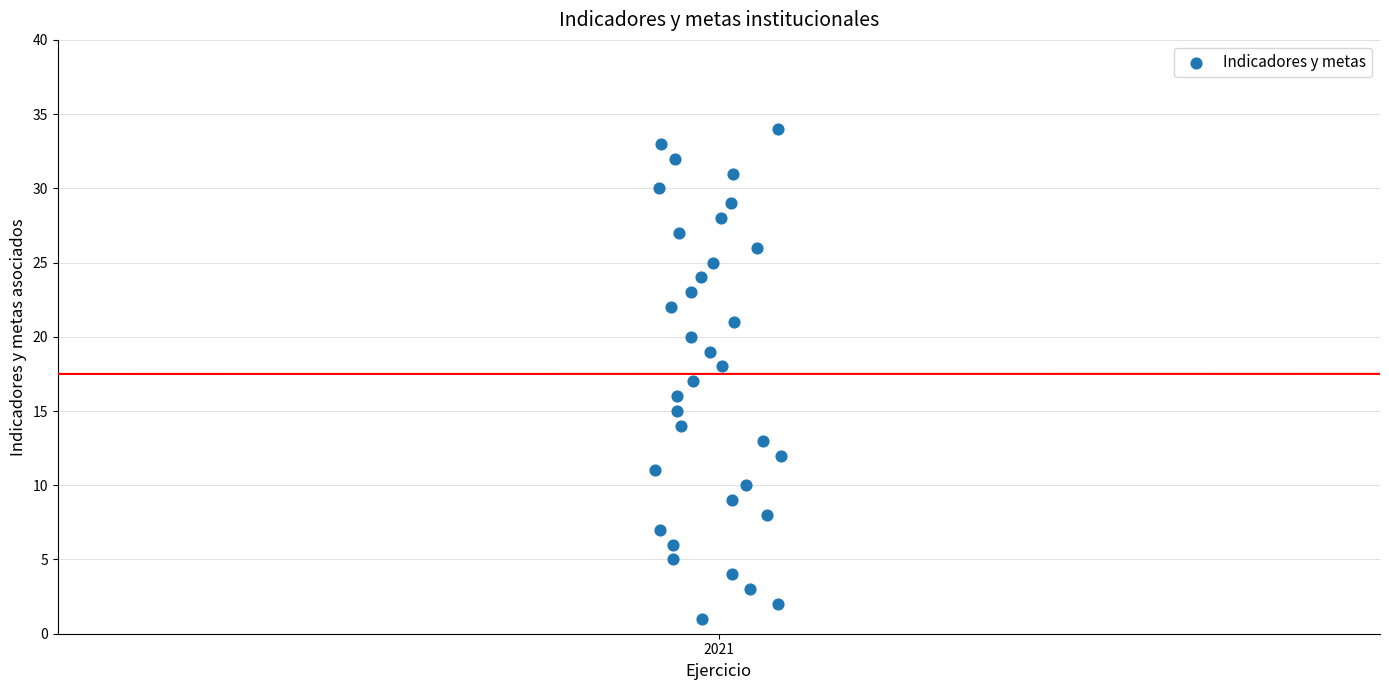

What is the range of Y values (max minus min)?

33